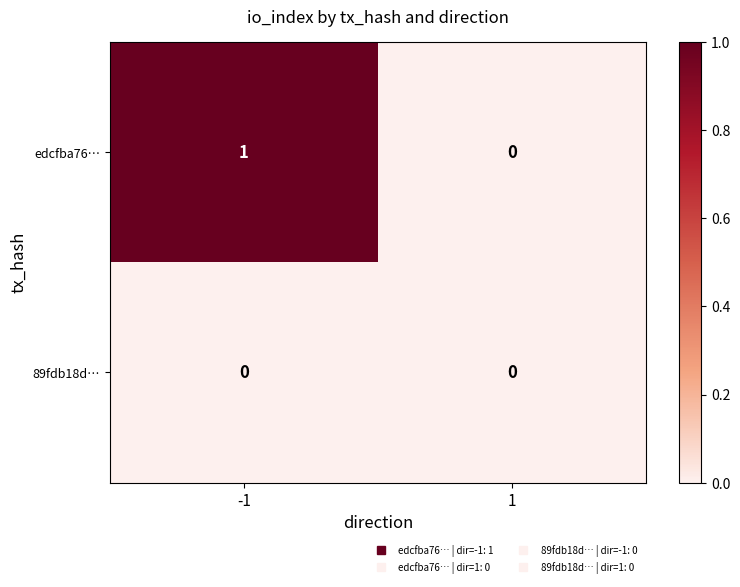

List the series in order of their overall mean, highest first.

edcfba76…, 89fdb18d…